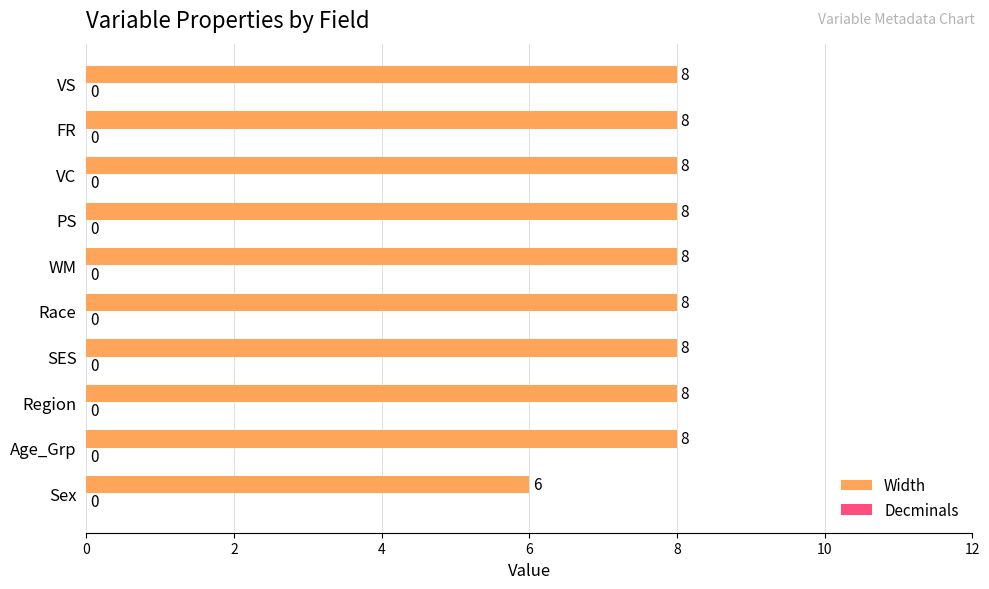

Approximately how many times larger is the value at WM compared to PS?

1.0